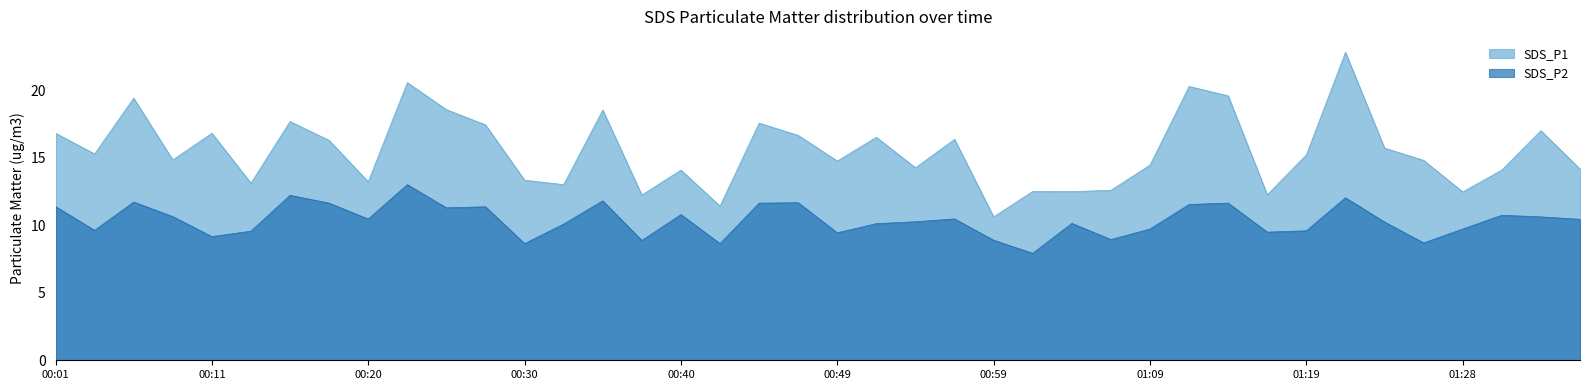

Between 00:18 and 00:40, which is larger?

00:18